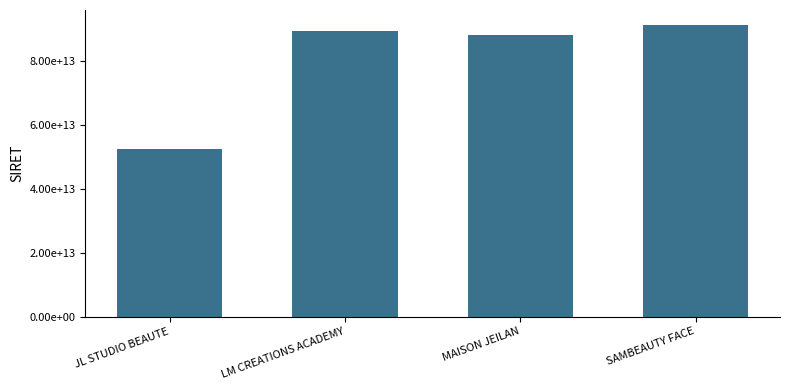

What is the difference between the maximum and second lowest values?

3248652100006